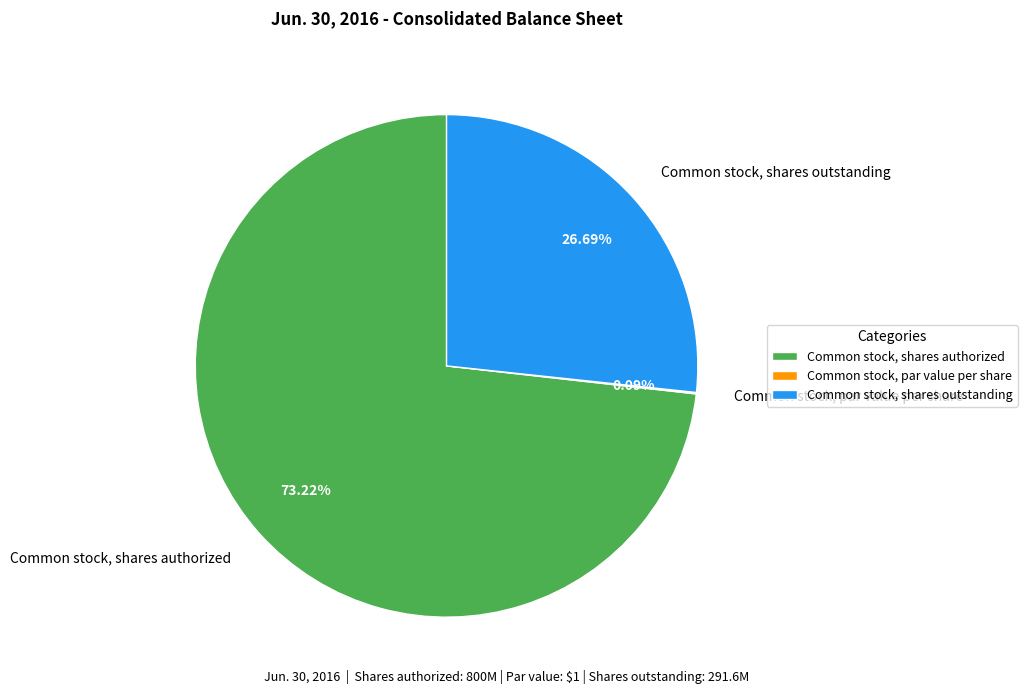

Which has a higher value, Common stock, shares outstanding or Common stock, shares authorized?

Common stock, shares authorized